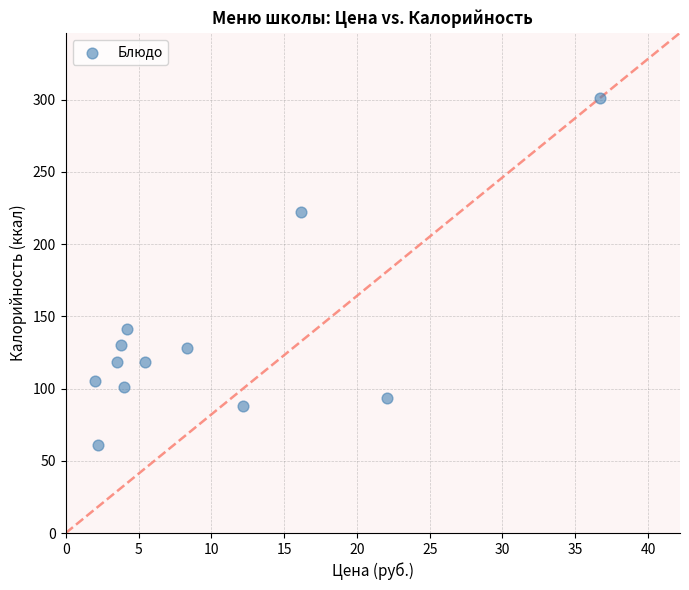

What is the average Y value?

133.9